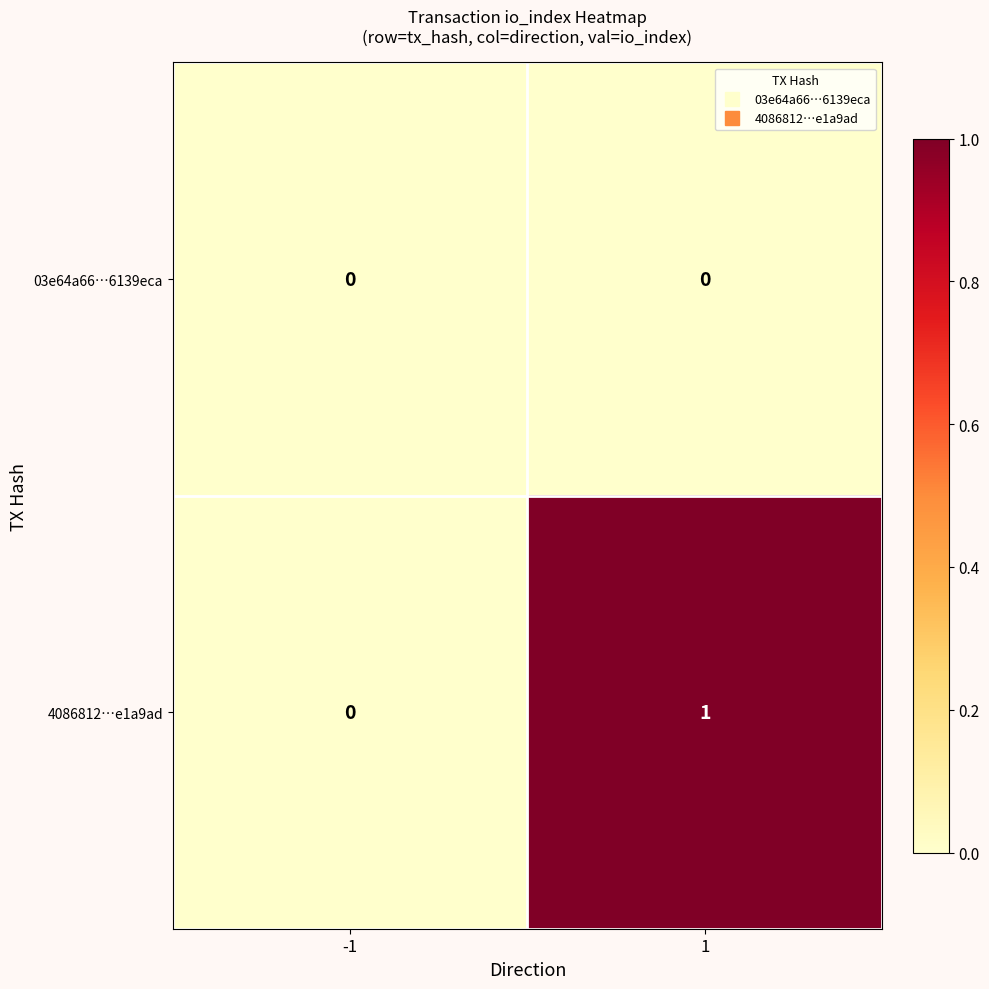

True or false: 4086812…e1a9ad has a value of 1 at 1.

True